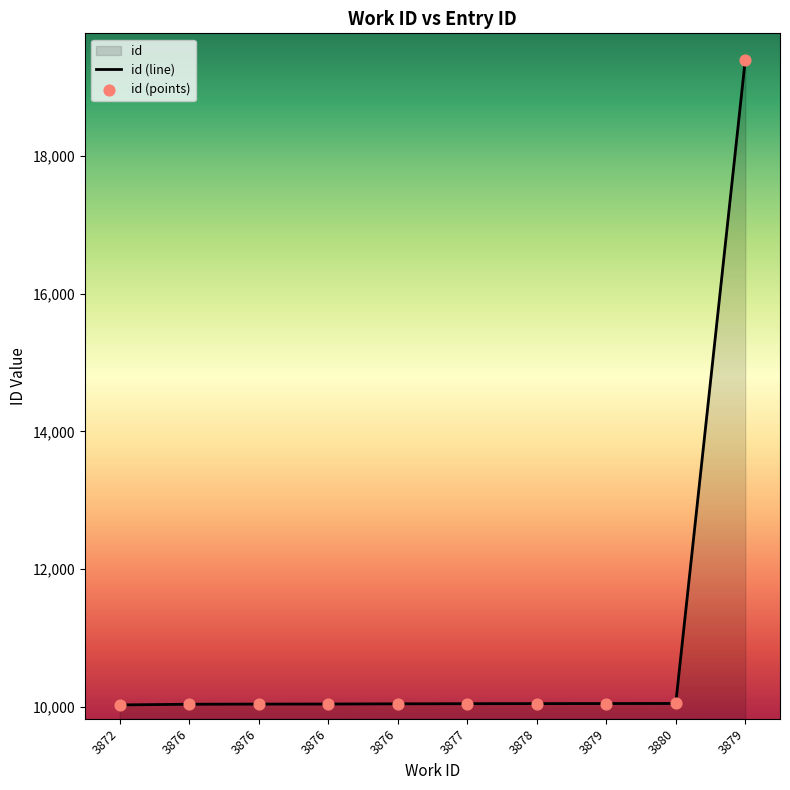

What is the change in value from 3877 to 3879?

+9349